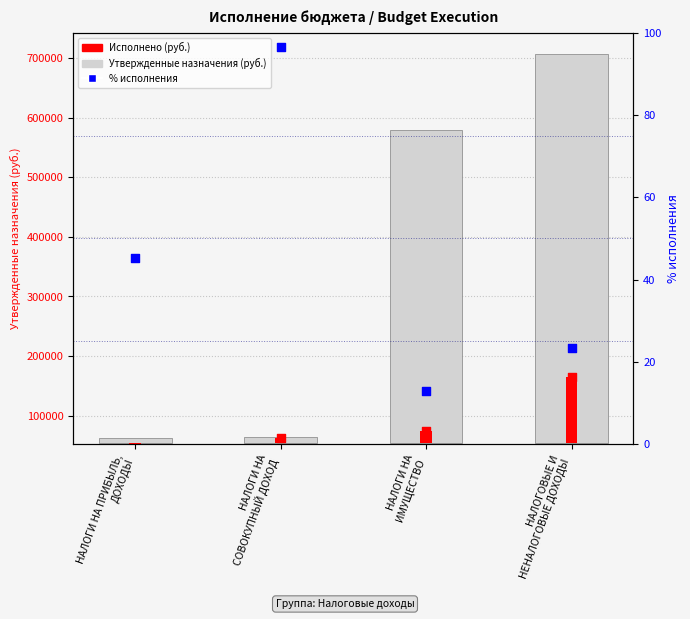

Which series reaches the minimum Y coordinate?

Исполнено